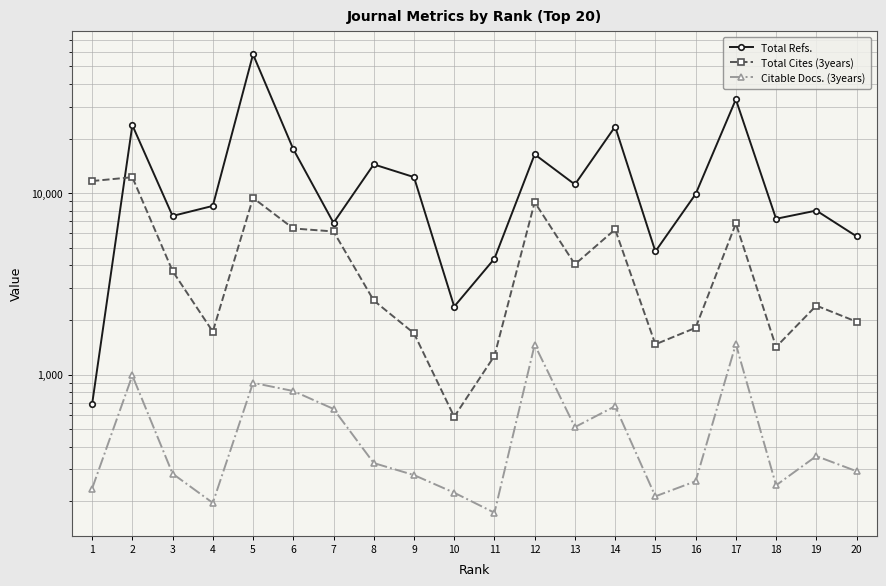

Rank the series at 11 from highest to lowest value.

Total Refs., Total Cites (3years), Citable Docs. (3years)